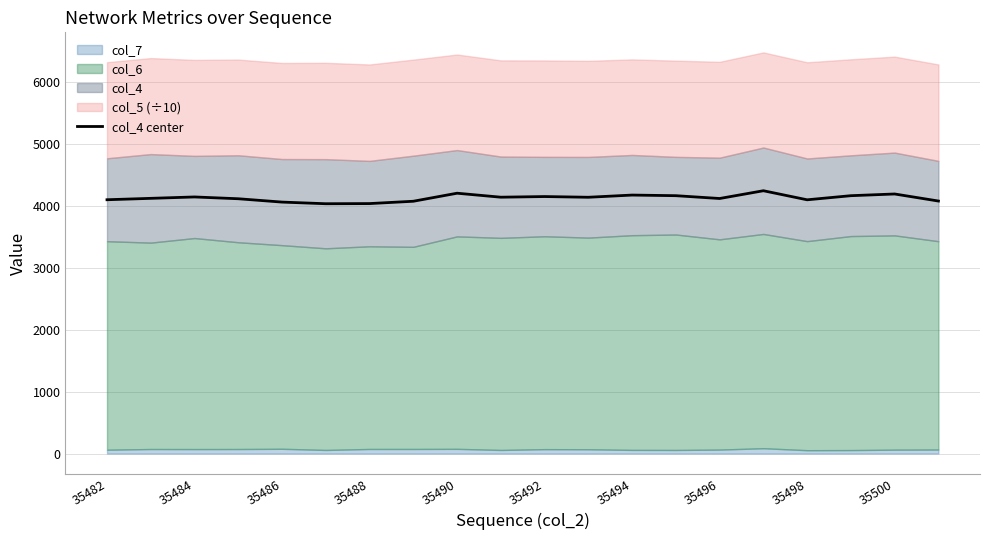

Is it true that col_4 center equals 4153.5 at 35492?

True